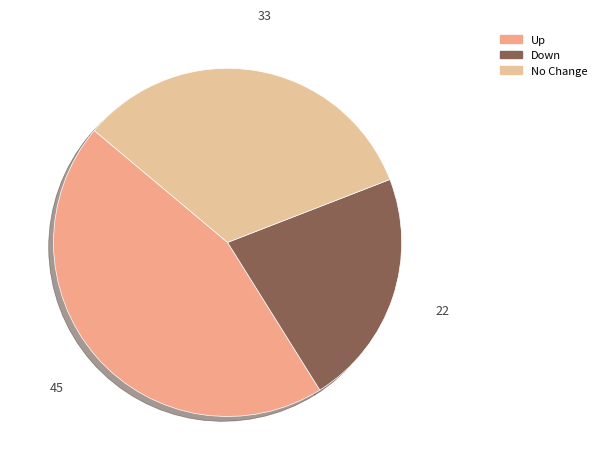

Is there a majority slice in this chart?

No